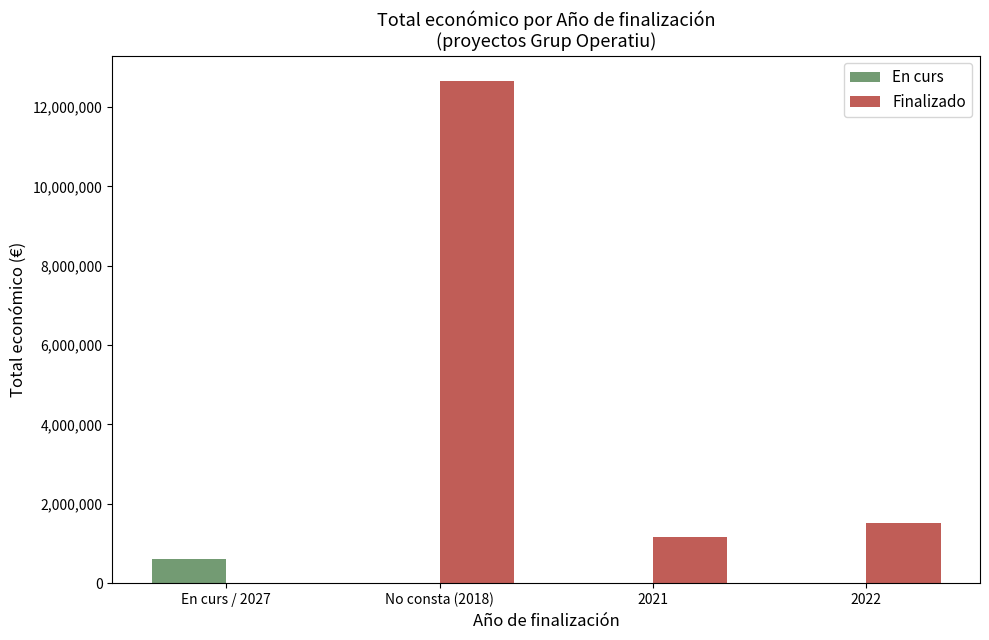

Count the number of data series in this chart.

2